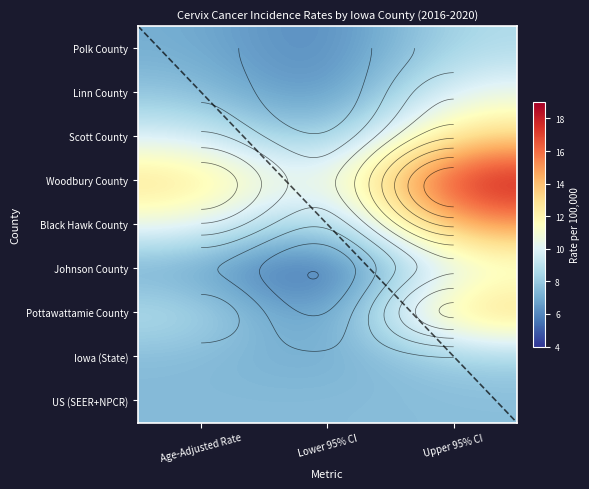

How many values in the Johnson County series are below 6?

1